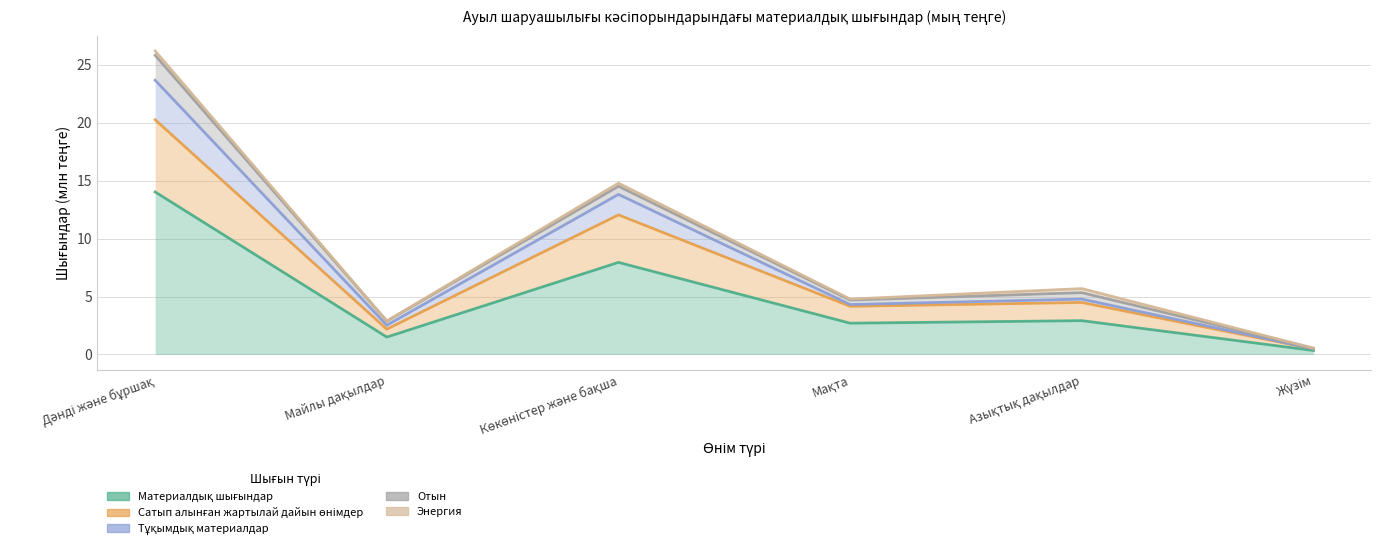

At which category does the chart reach its minimum across all series?

Жүзім